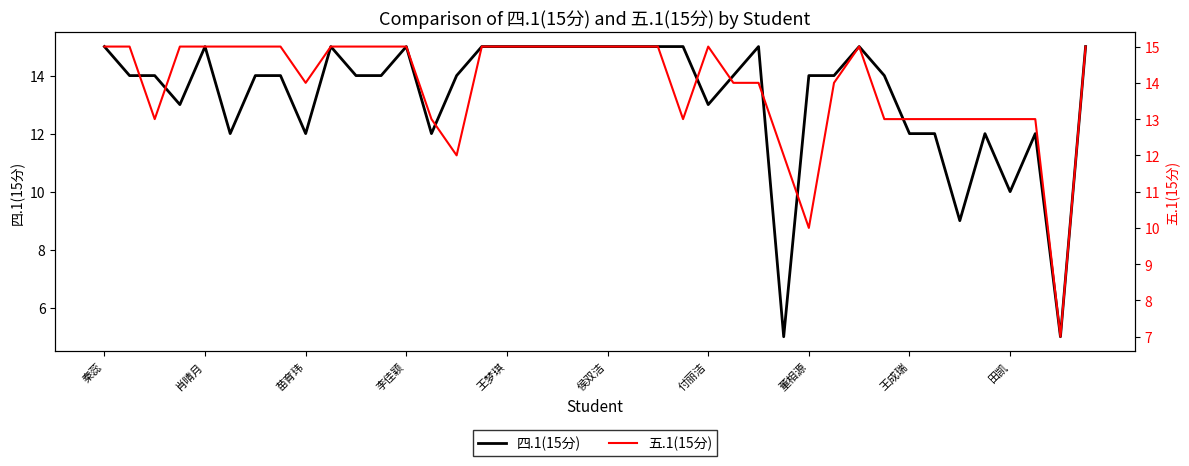

What is the sum of all 四.1(15分) values?

533